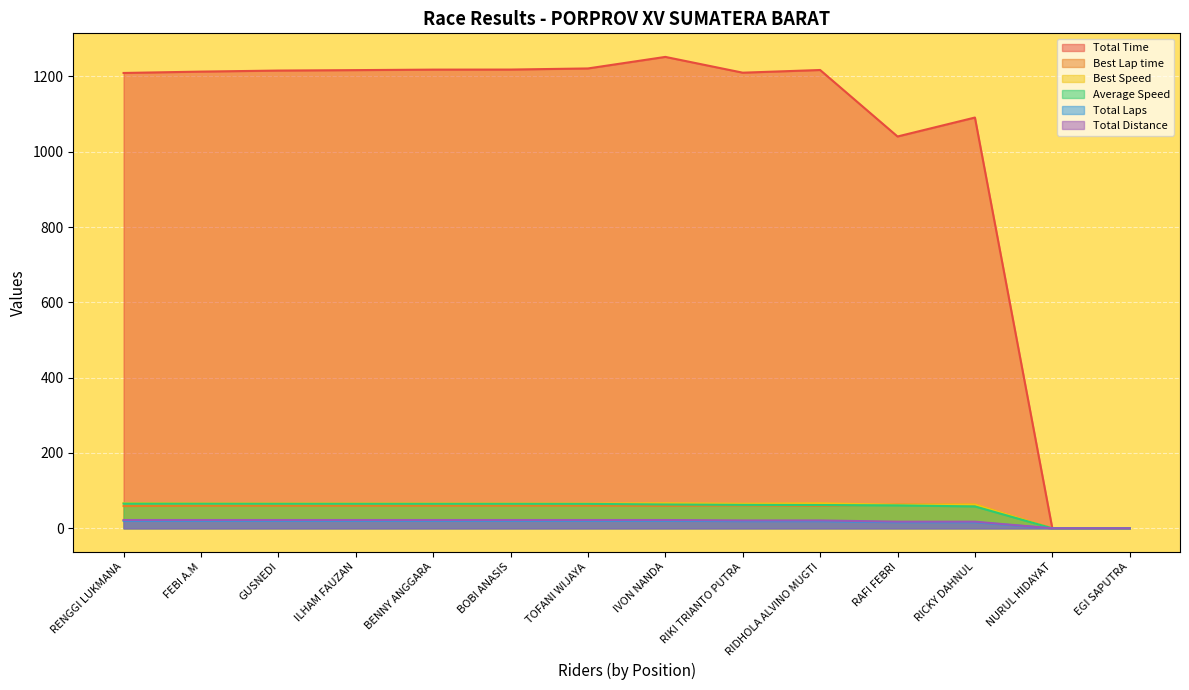

Reading left to right, extract all data points from this chart.

Total Time: 1209.3	1212.9	1215.7	1216.9	1218.2	1218.4	1221.4	1252.0	1210.1	1217.2	1040.6	1090.9	0.0	0.0
Best Lap time: 59.1	59.9	60.0	60.0	60.0	60.2	60.2	59.6	60.7	59.7	63.3	62.6	0.0	0.0
Best Speed: 67.0	66.1	66.0	66.0	66.0	65.8	65.8	66.5	65.2	66.3	62.6	63.3	0.0	0.0
Average Speed: 65.5	65.3	65.1	65.1	65.0	65.0	64.8	63.3	62.2	61.8	60.9	58.1	0.0	0.0
Total Laps: 22.0	22.0	22.0	22.0	22.0	22.0	22.0	22.0	20.9	20.9	17.6	17.6	0.0	0.0
Total Distance: 20.0	20.0	20.0	20.0	20.0	20.0	20.0	20.0	19.0	19.0	16.0	16.0	0.0	0.0